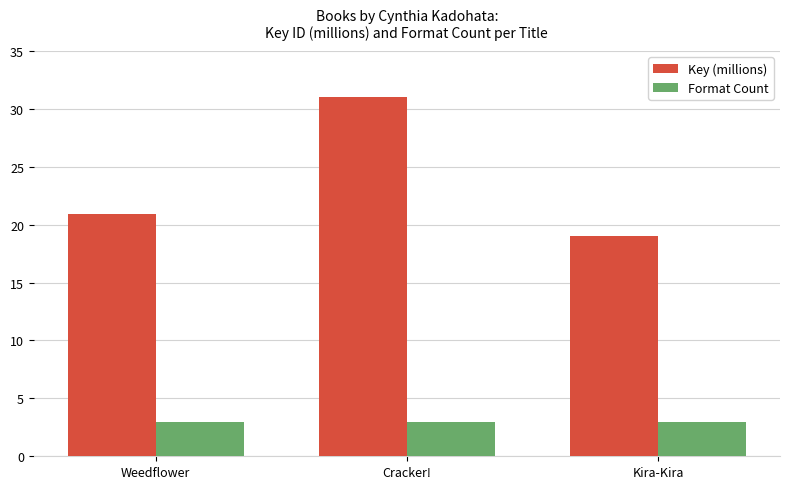

The value of Format Count at Weedflower is 1.0. True or false?

False